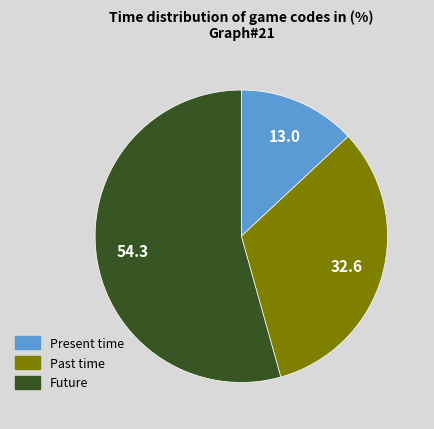

Is there a majority slice in this chart?

Yes